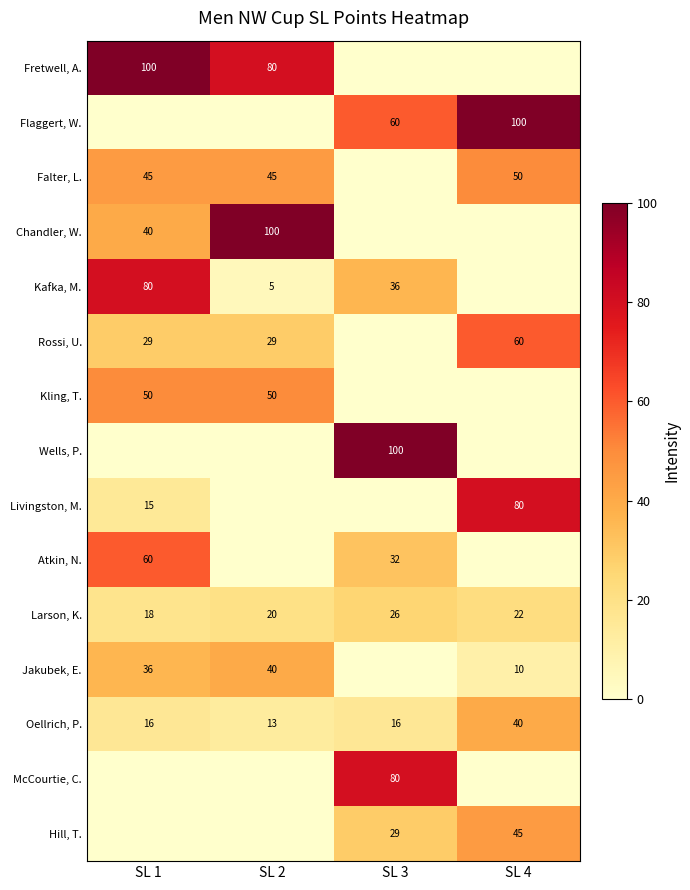

Is the value of Kafka, M. at SL 1 greater than the value of Kling, T. at SL 1?

Yes